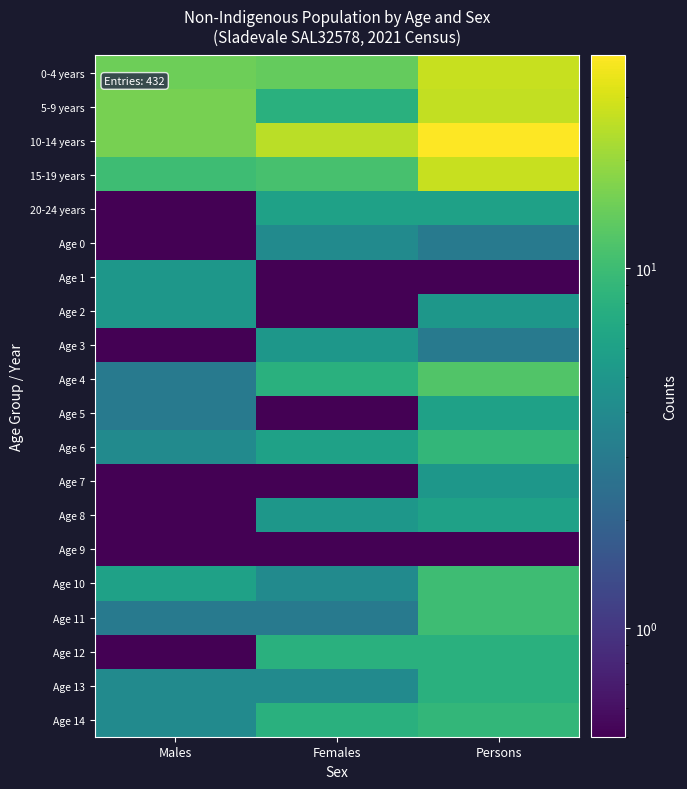

At which category is the sum across all series the highest?

Persons